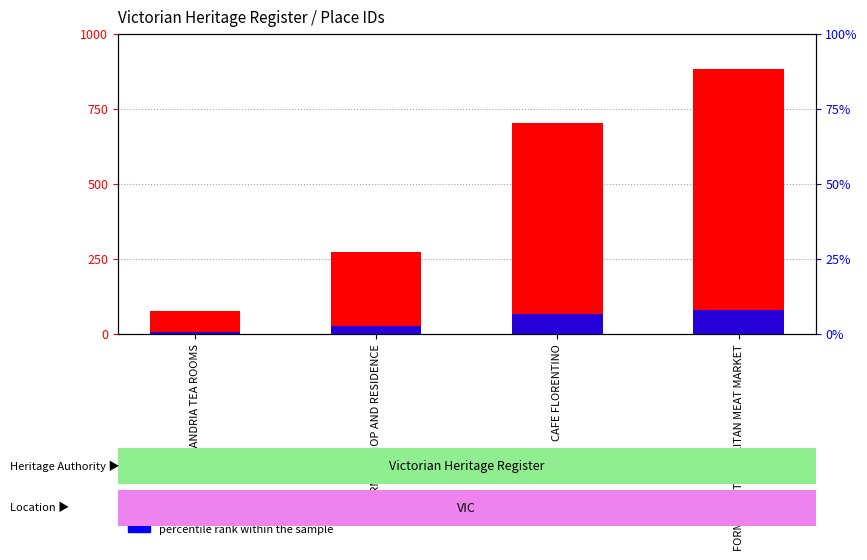

Rank the series by their average value, from highest to lowest.

ID, percentile rank within the sample